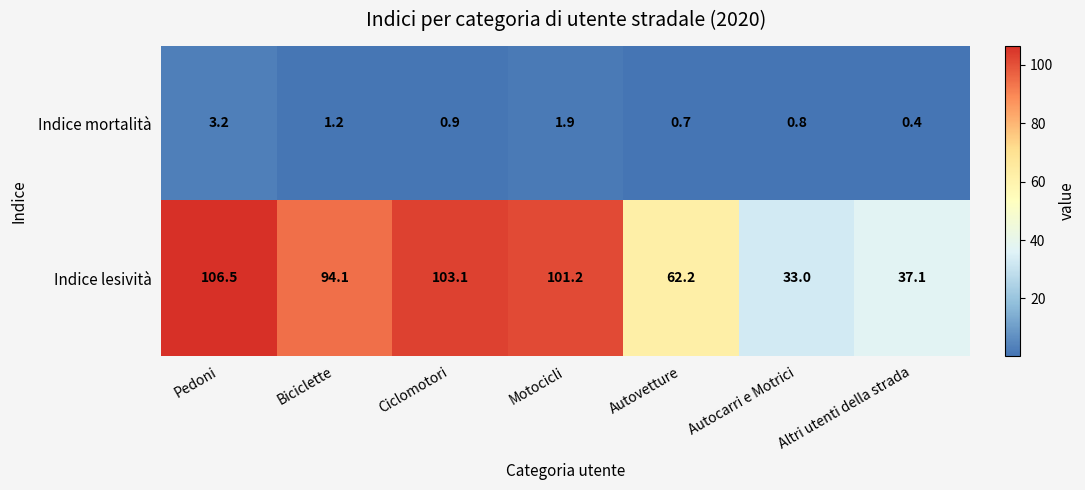

The value of Indice mortalità at Autovetture is 1.1. True or false?

False